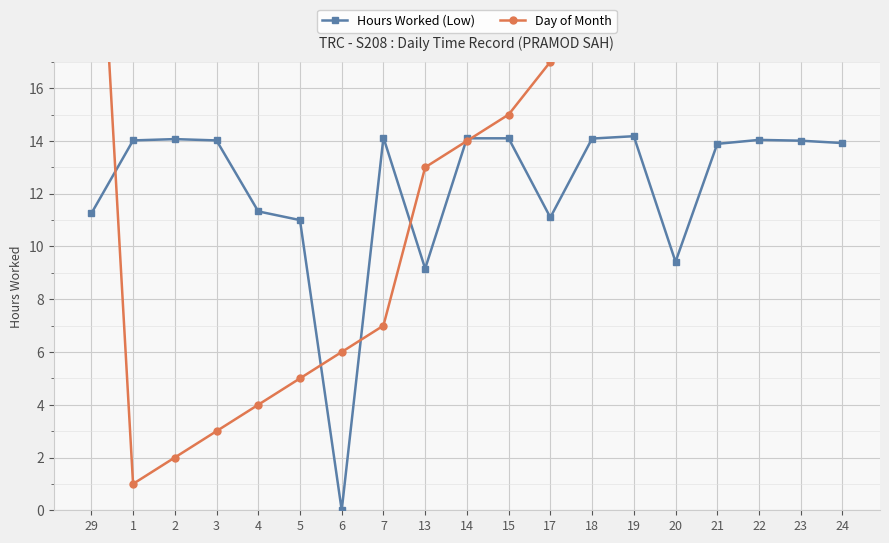

How many lines are shown in the chart?

2